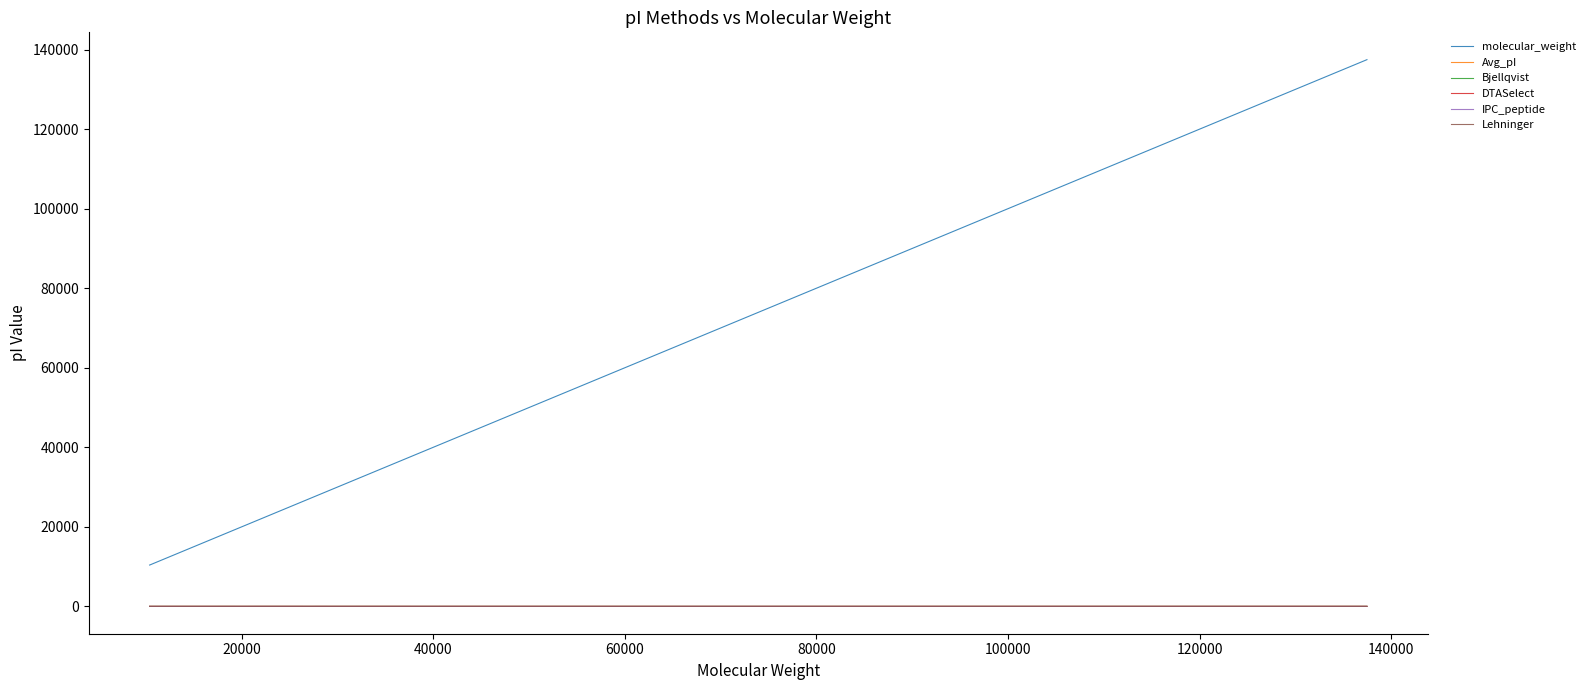

What is the maximum value for Lehninger?

9.8